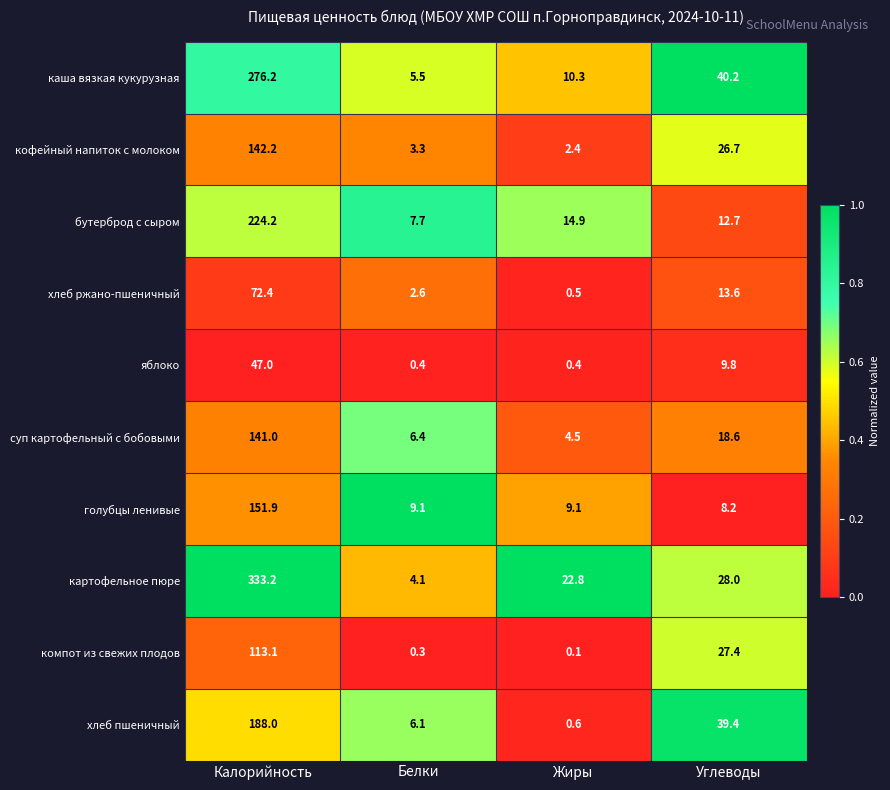

The value of картофельное пюре at Жиры is 38.6. True or false?

False